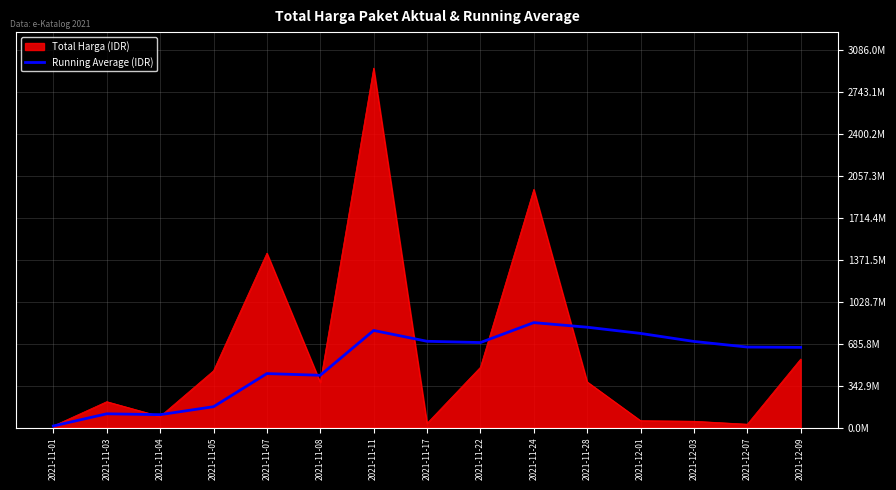

Reading left to right, transcribe all the data shown in this chart.

2021-11-01=12787500	2021-11-03=112214385	2021-11-04=105033615	2021-11-05=170275736	2021-11-07=440994169	2021-11-08=427117140	2021-11-11=793645298	2021-11-17=705138398	2021-11-22=694706243	2021-11-24=857694318	2021-11-28=820214020	2021-12-01=769497530	2021-12-03=703831157	2021-12-07=658019514	2021-12-09=655416430